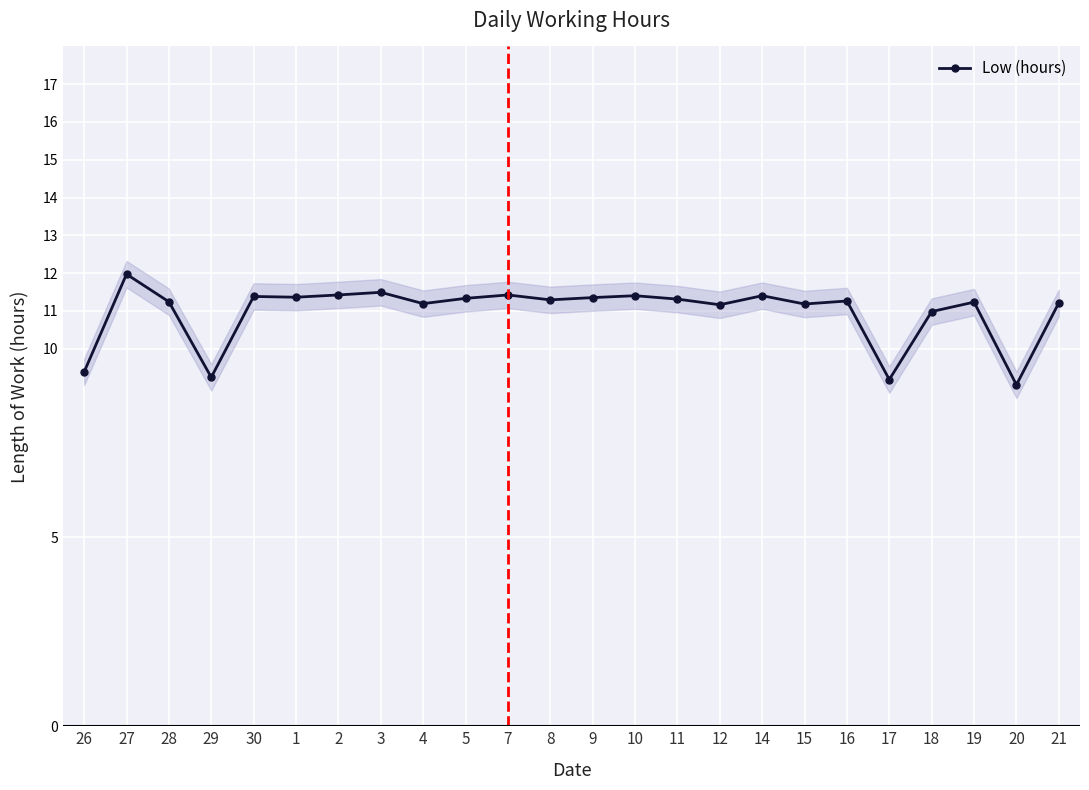

Between 7 and 19, which is larger?

7